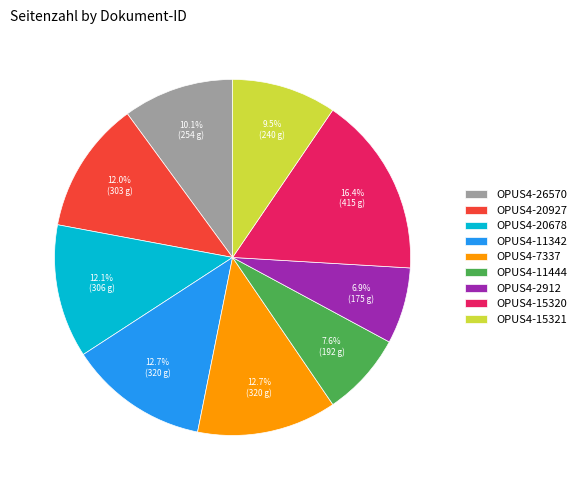

To the nearest percent, what is the difference between the OPUS4-2912 and OPUS4-11342 slice percentages?

6%